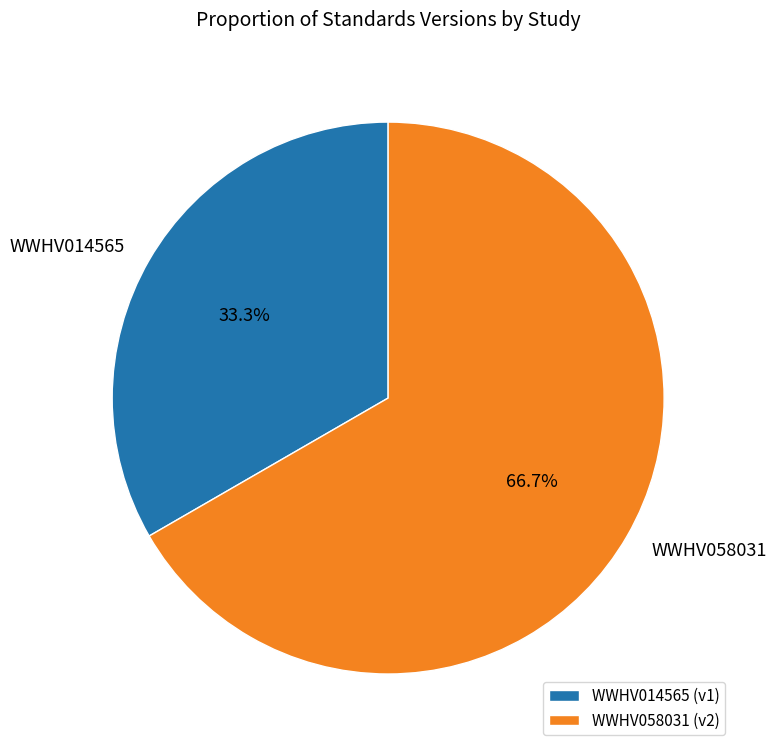

Count the number of slices in the pie.

2